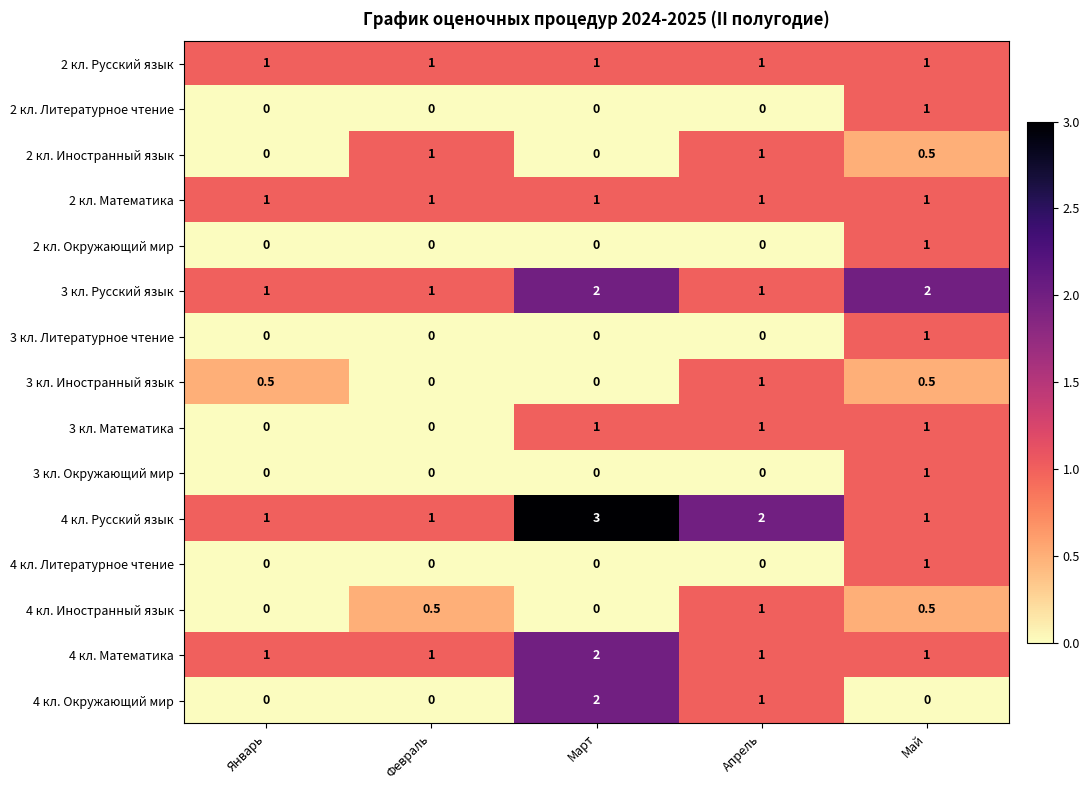

Count the 4 кл. Русский язык values in the range 1 to 2.

4